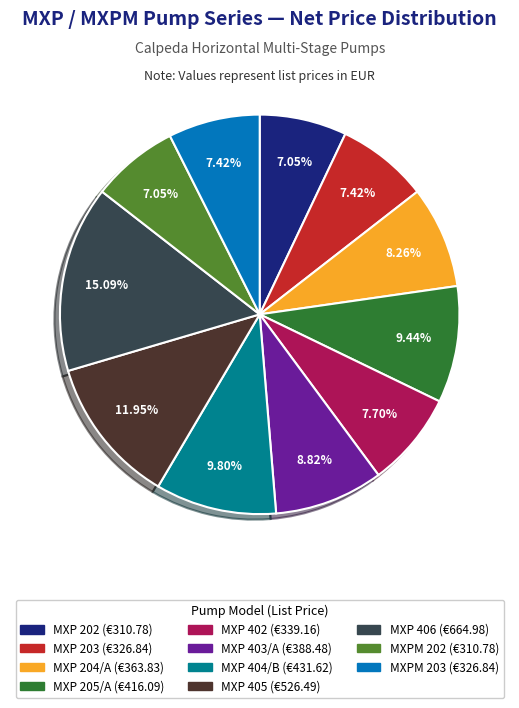

True or false: MXP 403/A accounts for 18% of the total.

False